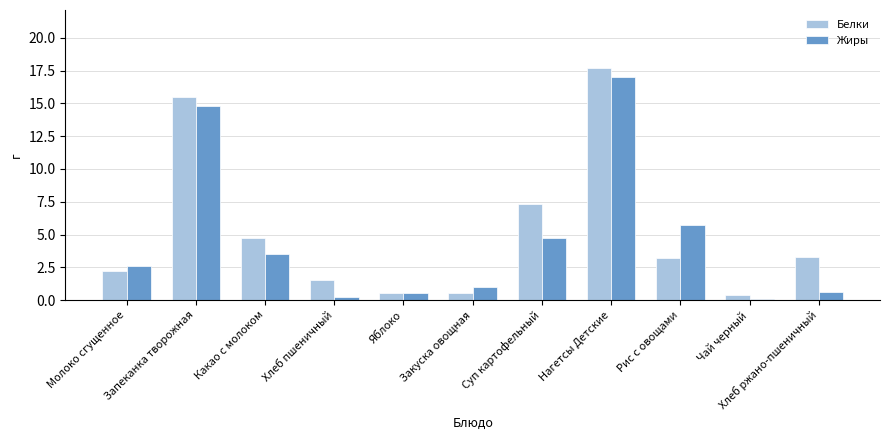

Where does the Жиры series first go above 2?

Молоко сгущенное